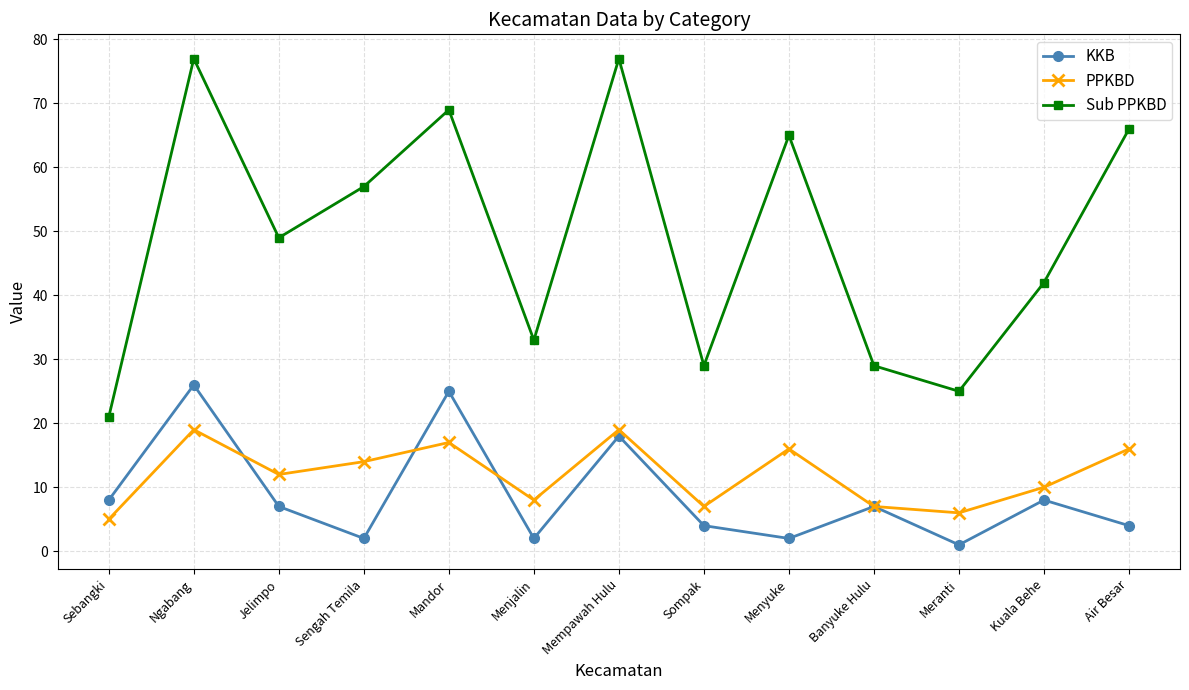

What is the difference between the PPKBD values at Mempawah Hulu and Meranti?

13